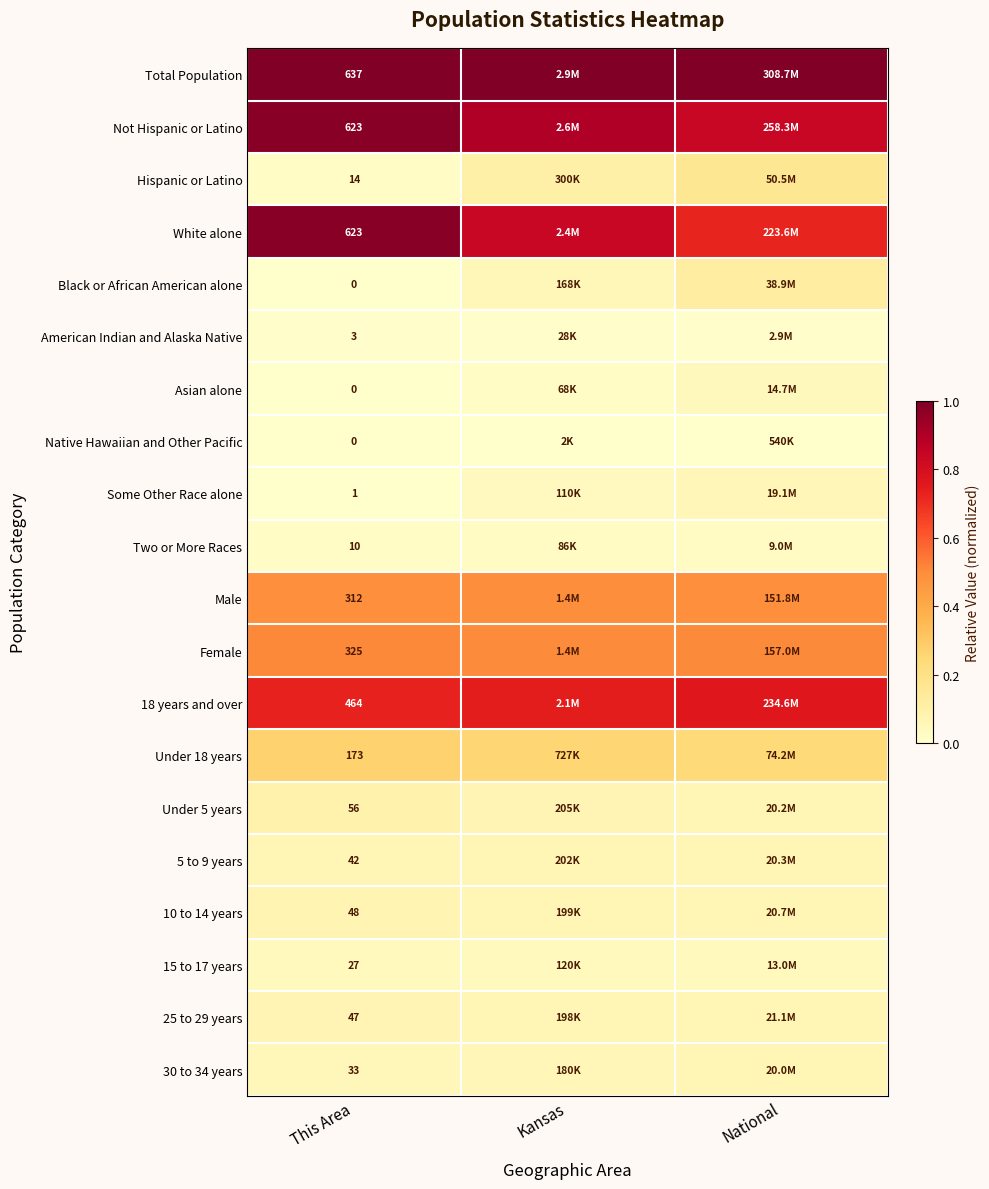

At which label is Some Other Race alone closest to 0?

This Area